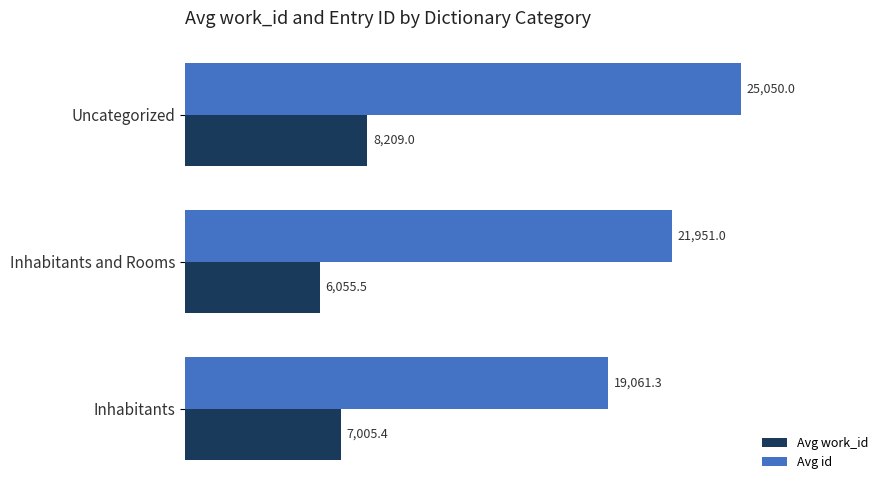

At which category is the sum across all series the highest?

Uncategorized